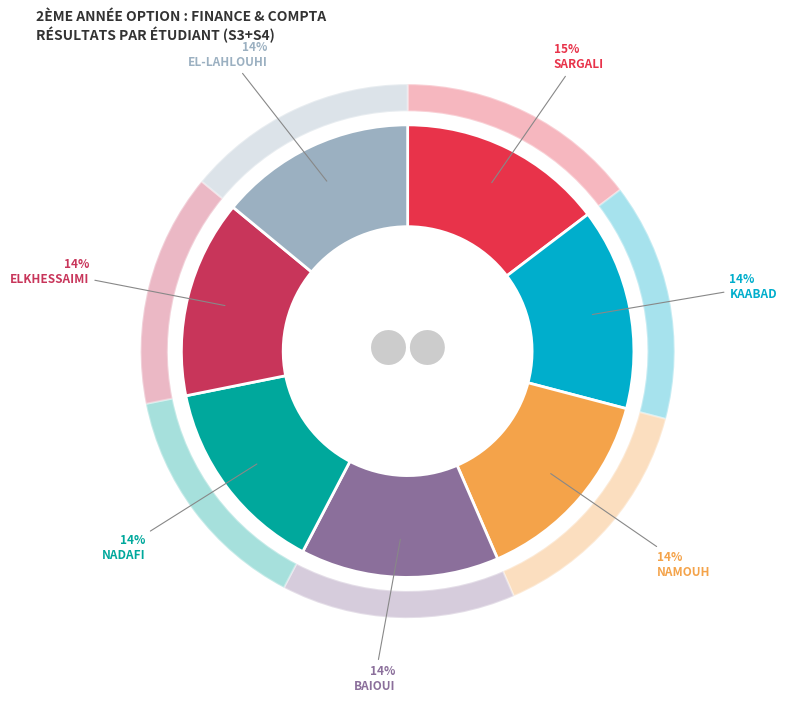

Which category has the biggest portion of the pie?

SARGALI